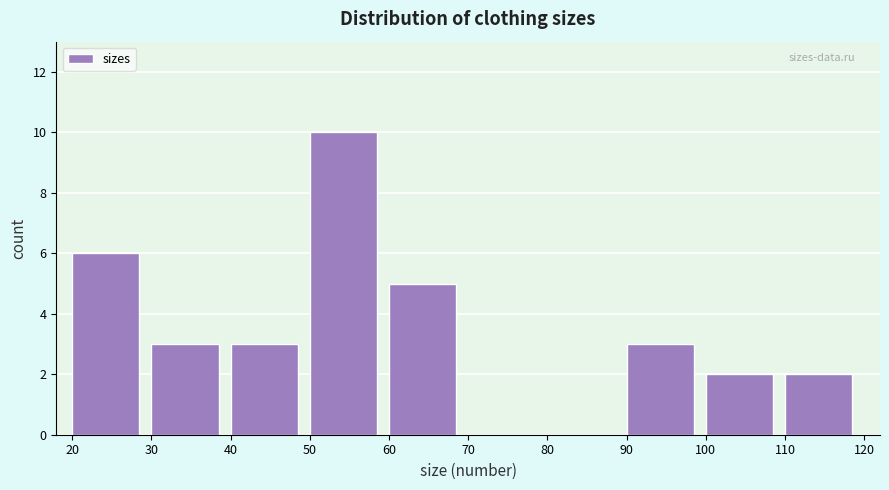

Reading left to right, transcribe this chart: for each bar, give the range it covers on the x-axis and its height. The values are not printed on the chart, so give them approximately, as read against the axis.

20 to 30: 6
30 to 40: 3
40 to 50: 3
50 to 60: 10
60 to 70: 5
70 to 80: 0
80 to 90: 0
90 to 100: 3
100 to 110: 2
110 to 120: 2